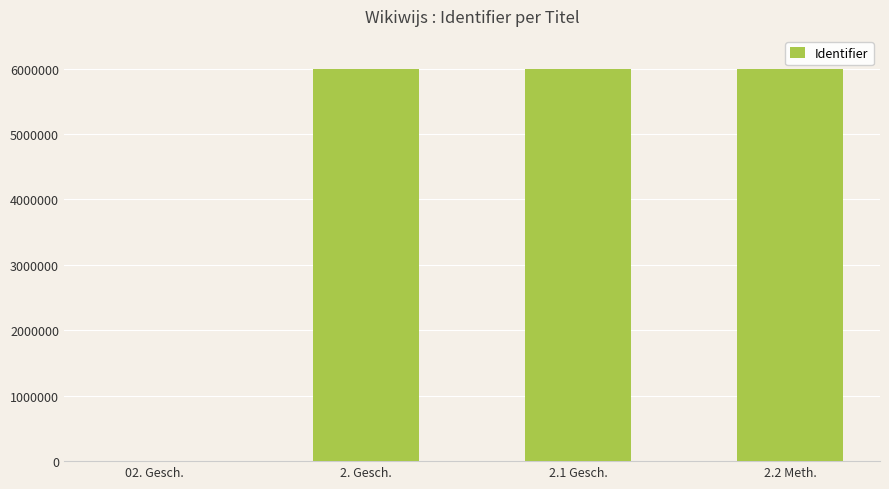

Is it true that the value at 2. Gesch. is 1214881?

False